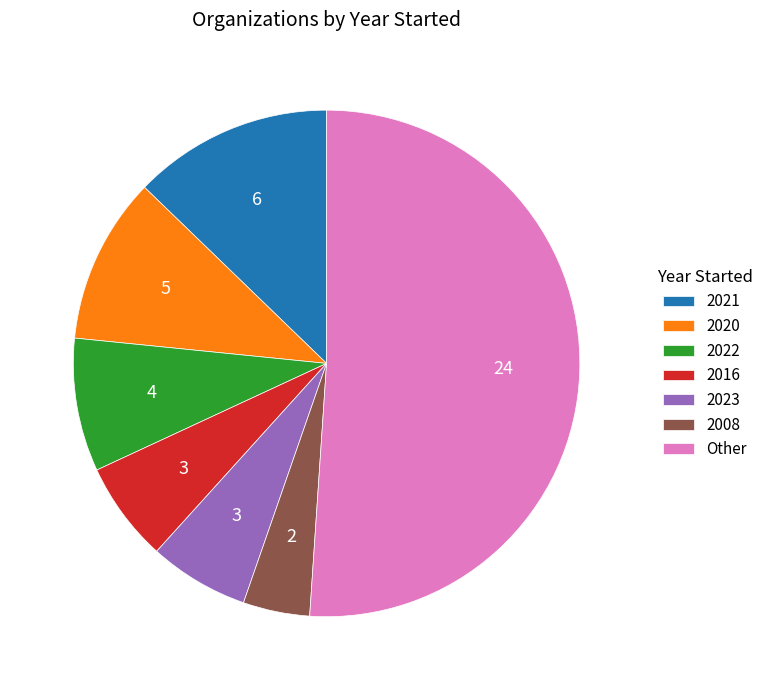

What is the smallest slice in the pie chart?

2008